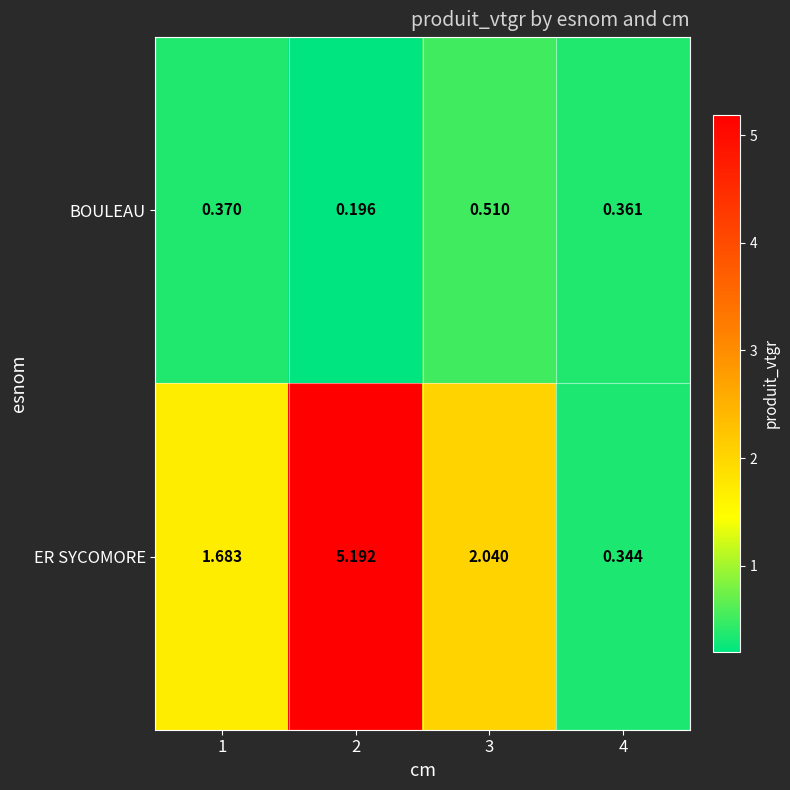

What is the total value across all series at 2?

5.4